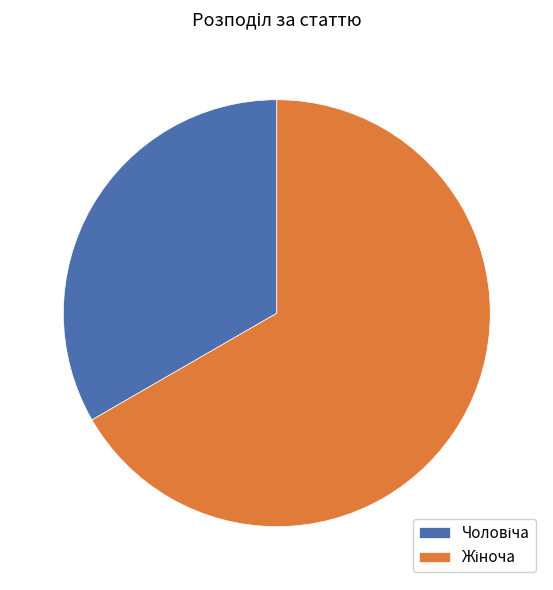

Does any single category account for the majority?

Yes